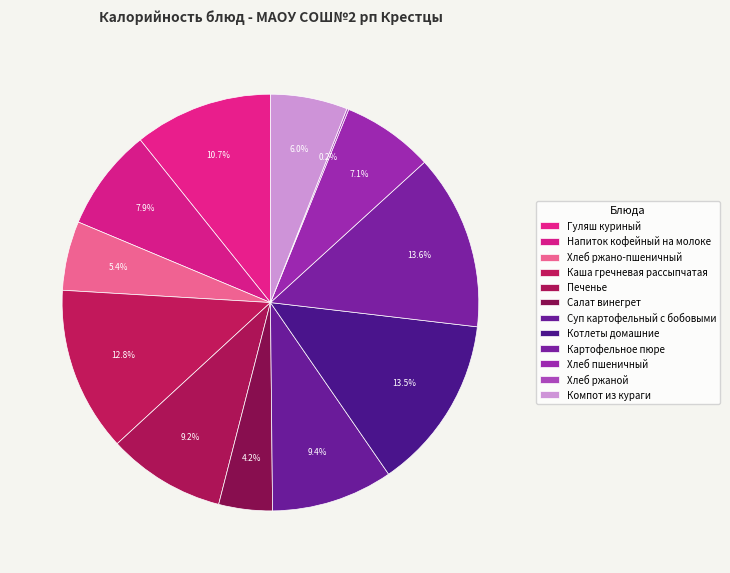

The Напиток кофейный на молоке slice represents 8% of the pie. True or false?

True